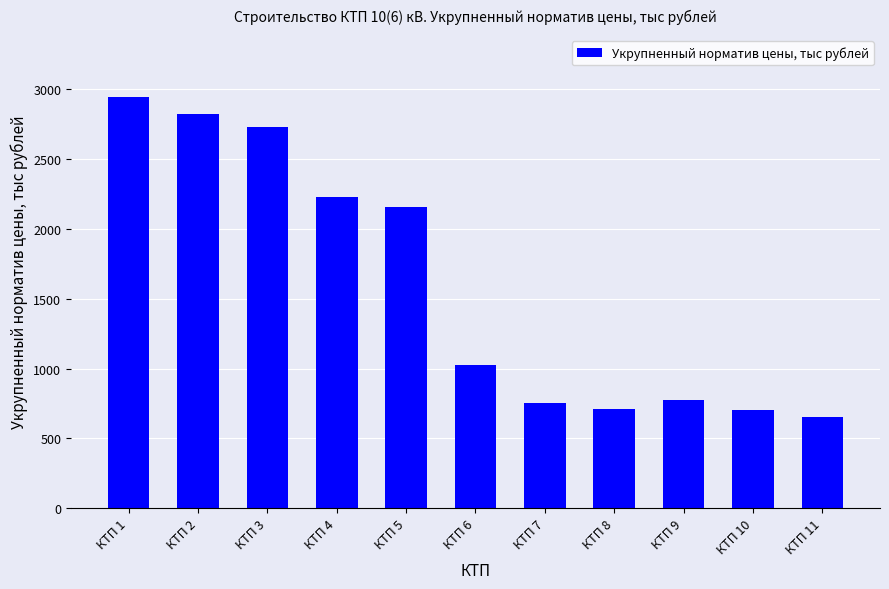

Which has a higher value, КТП 3 or КТП 11?

КТП 3